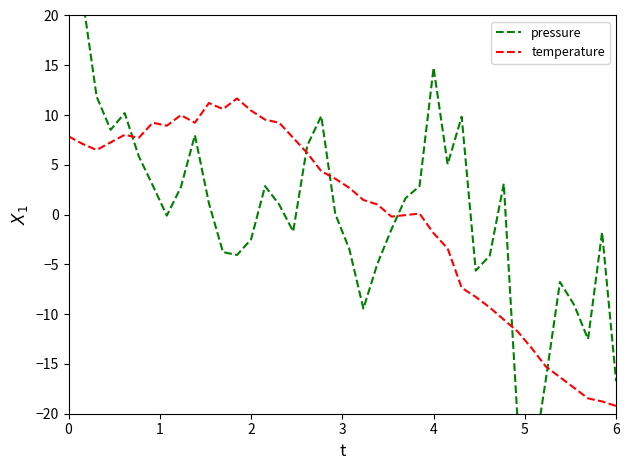

Which series has the widest spread of values?

pressure